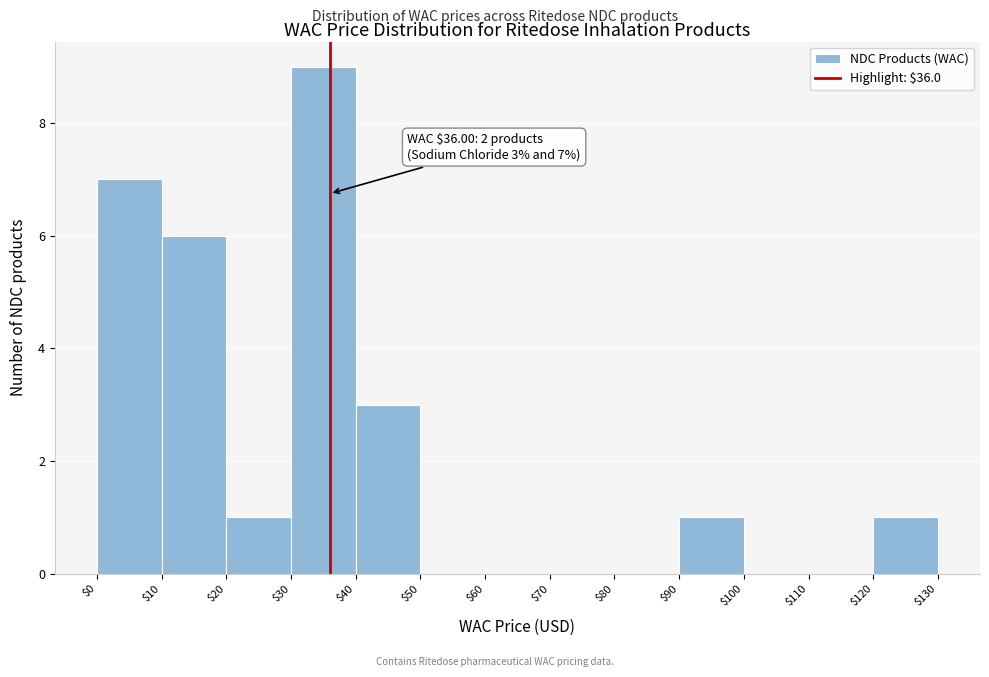

Which range on the x-axis has the tallest bar?

$30 to $40